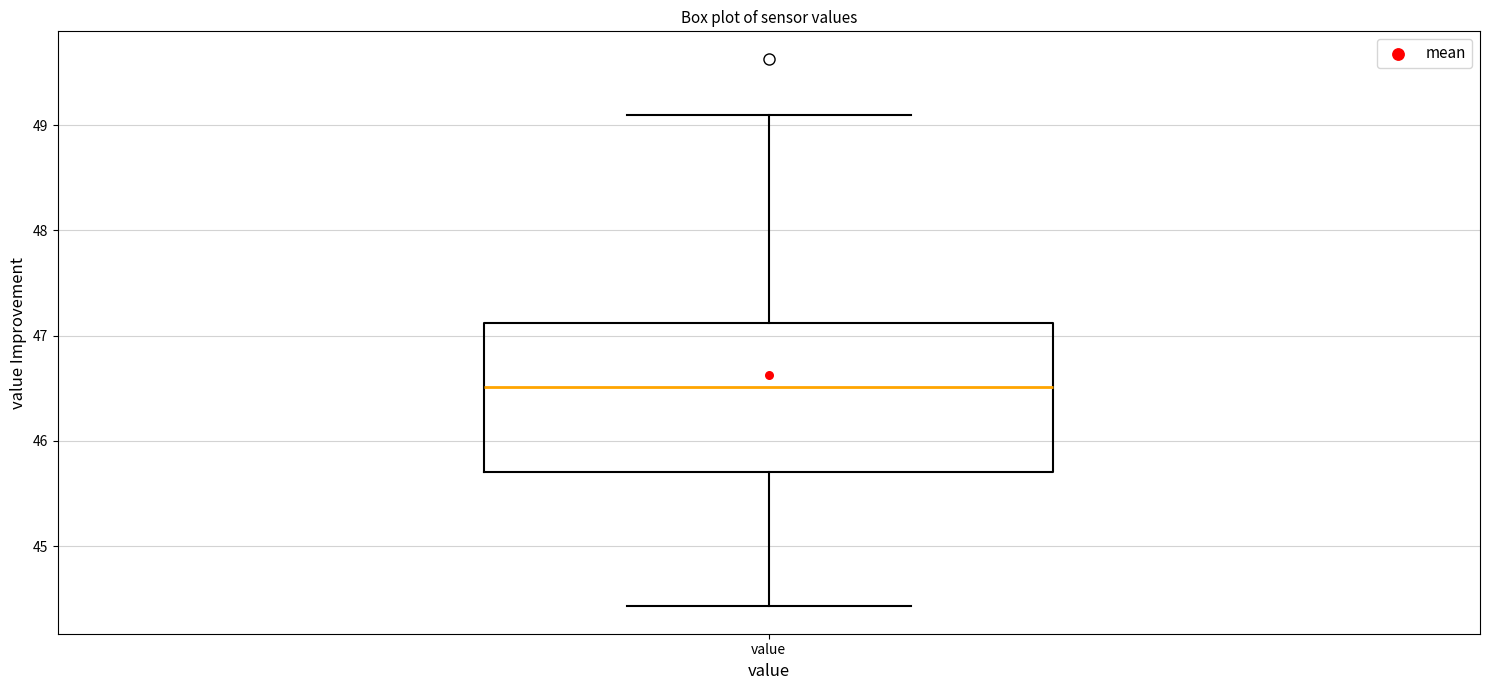

Read this box plot against the y-axis: the position of the median line, the range covered by the box, and the ends of both whiskers. The values are not printed on the chart, so give them approximately, as read against the axis.

median 46.5, box 45.7 to 47.1, whiskers 44.4 to 49.1